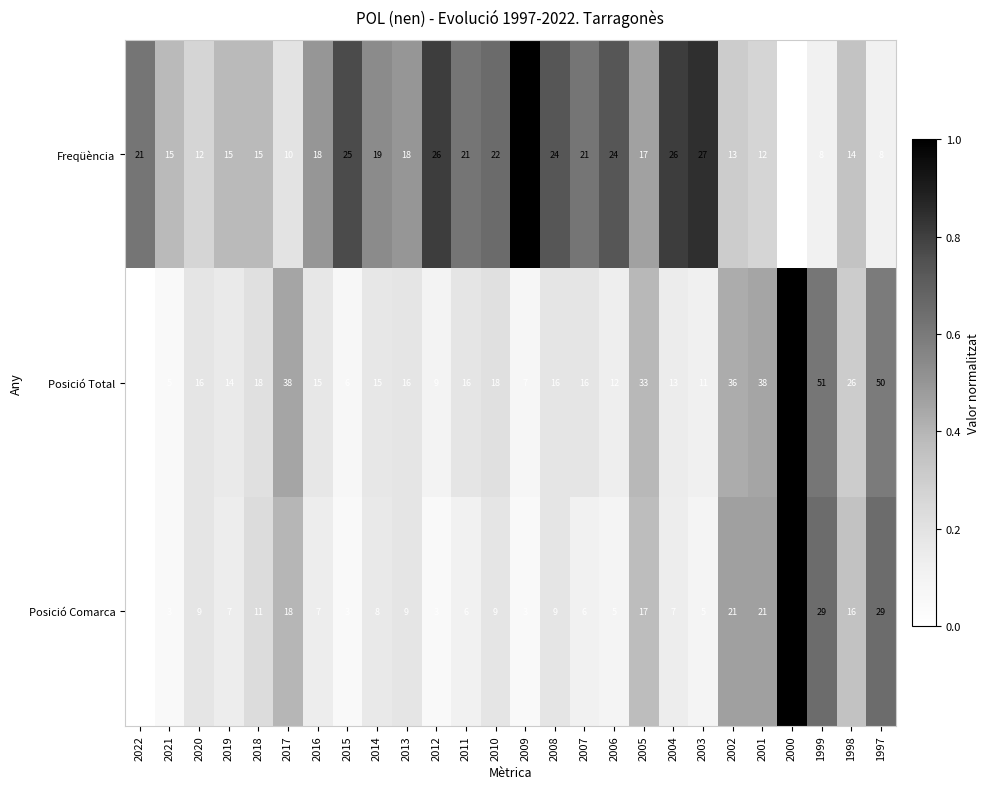

True or false: Freqüència has a value of 1 at 2000.

False